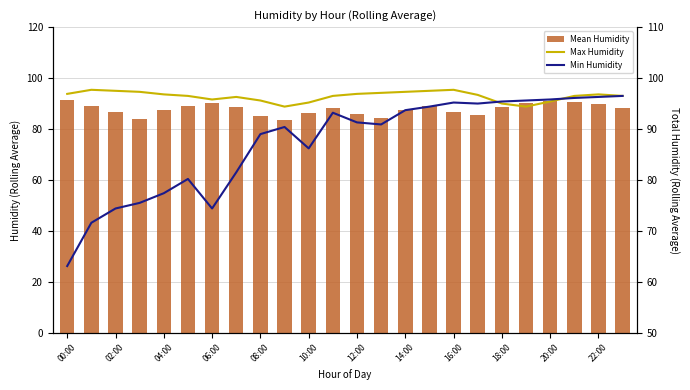

What is the total value across all series at 19?

280.3